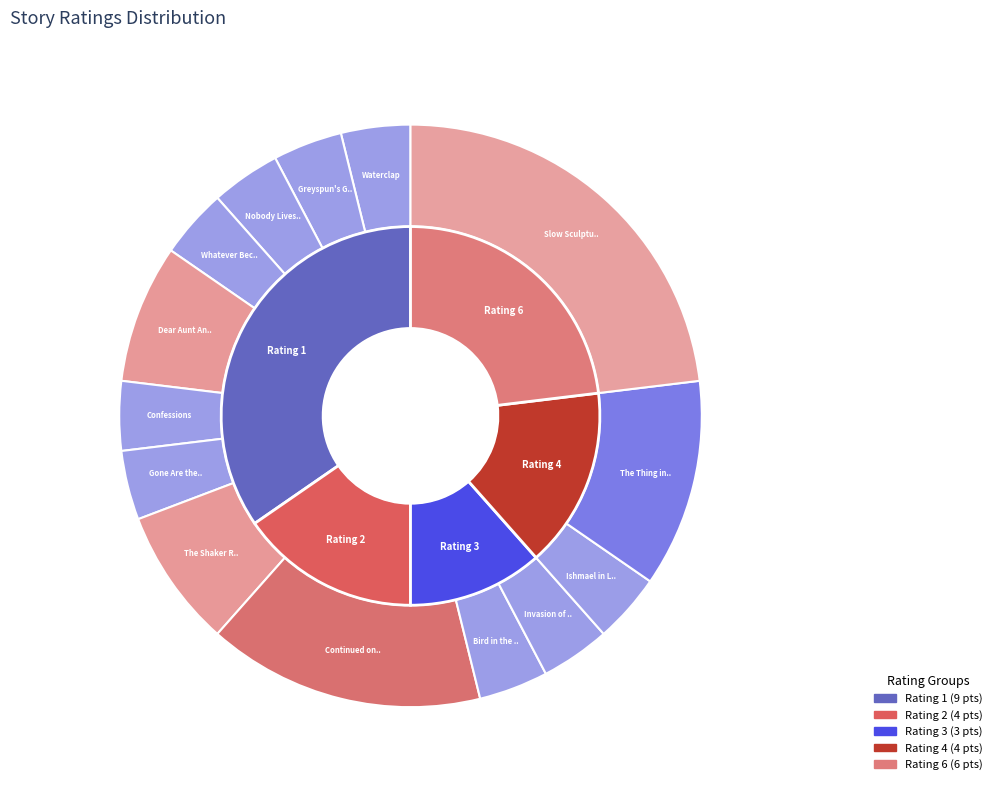

Does The Shaker Revival represent more than half of the total?

No